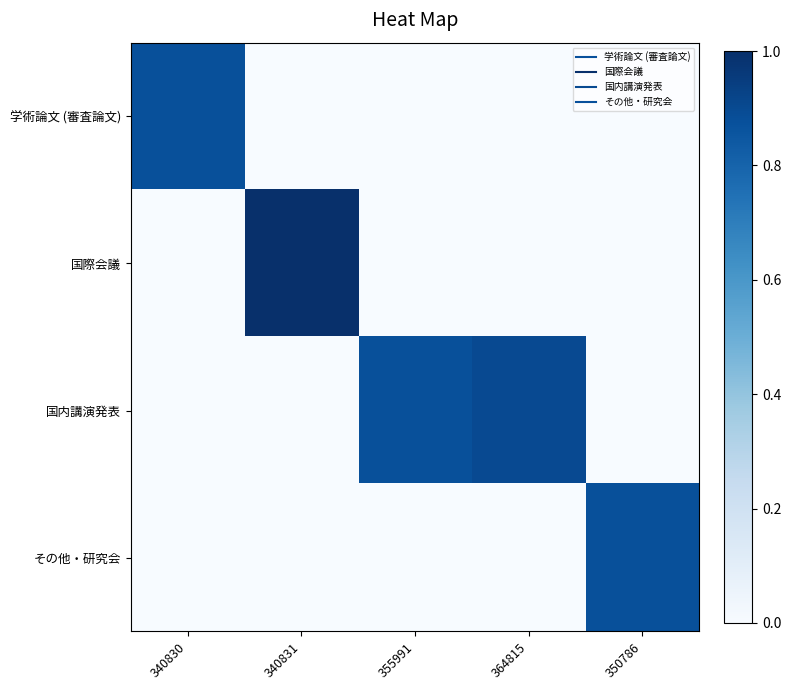

List the series in order of their peak value, highest first.

国際会議, 国内講演発表, 学術論文 (審査論文), その他・研究会